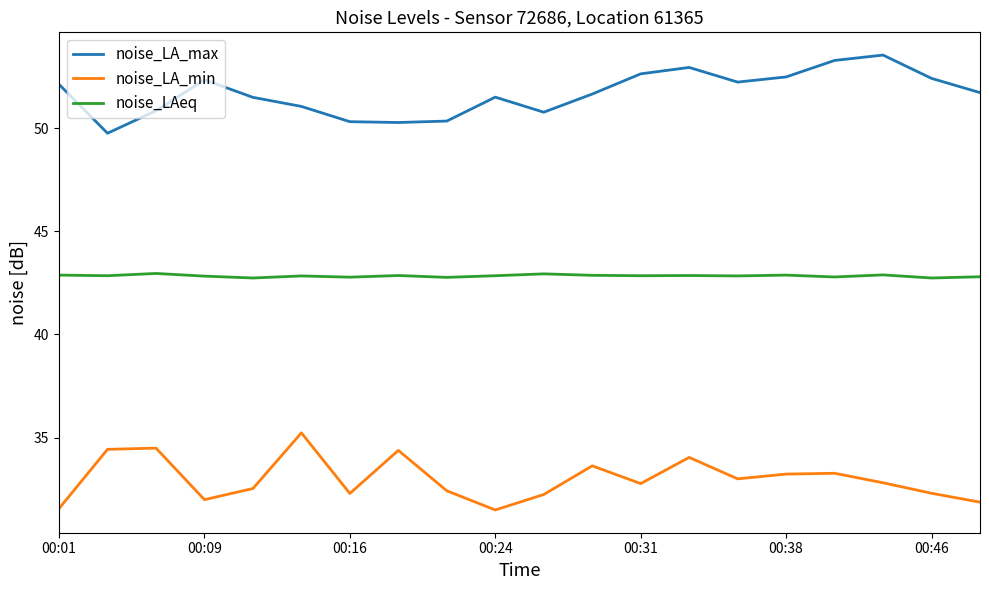

Rank the series by their average value, from highest to lowest.

noise_LA_max, noise_LAeq, noise_LA_min